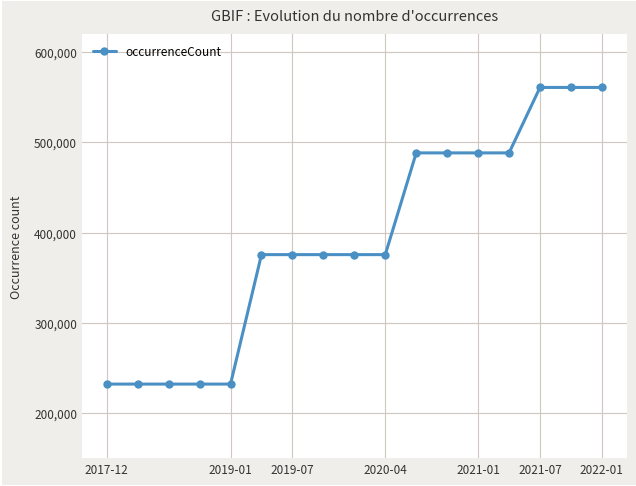

What is the maximum value shown in the chart?

560996